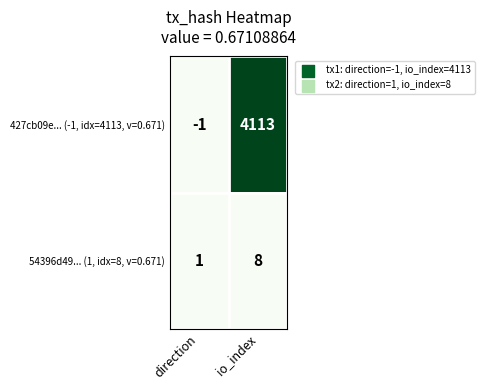

At how many categories does at least one series exceed 3084?

1